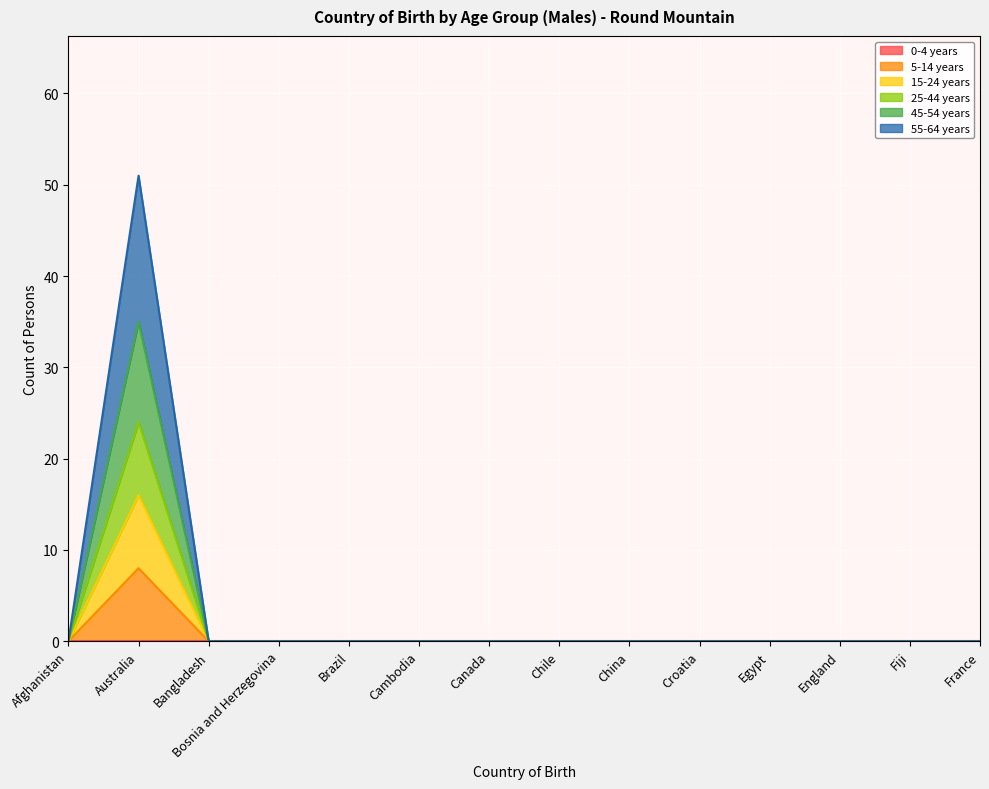

Where is the first local maximum for 25-44 years?

Australia